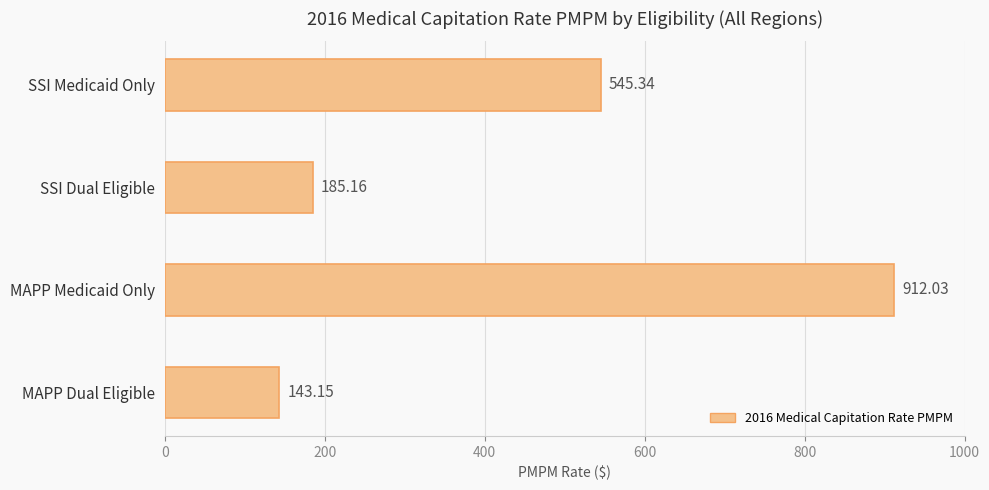

How many bars are there in total?

4